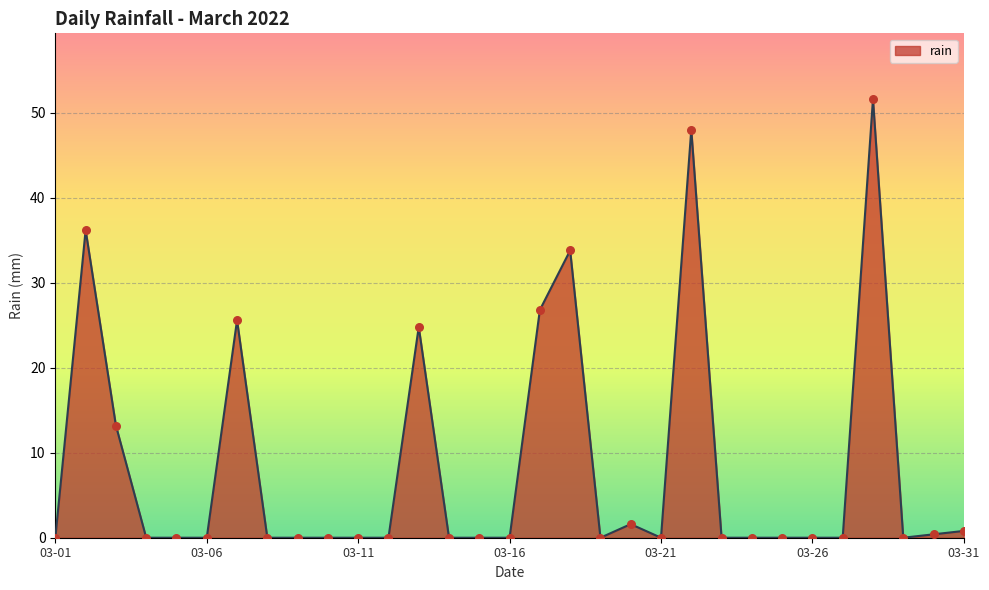

What is the greatest value displayed?

51.6